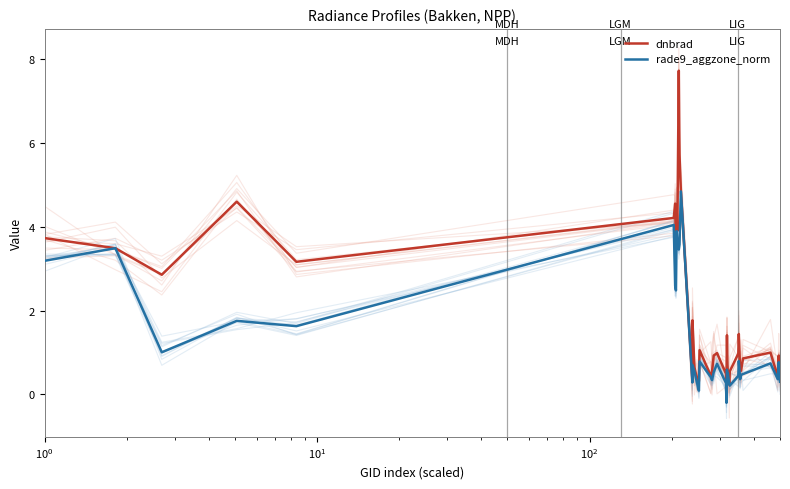

Reading left to right, what are all the values shown in this chart?

dnbrad: 3.7	3.5	2.9	4.6	3.2	4.2	4.5	3.5	4.4	3.9	7.7	5.7	4.8	0.3	1.8	0.6	0.4	0.3	1.1	0.4	0.5	0.9	1.0	0.5	0.2	1.4	0.7	0.5	0.2	0.6	1.0	1.4	0.6	0.6	0.9	1.0	0.4	0.9	0.7	0.4
rade9_aggzone_norm: 3.2	3.5	1.0	1.8	1.6	4.0	2.6	2.5	3.9	3.7	3.5	3.6	4.8	0.3	0.7	0.6	0.3	0.1	0.8	0.4	0.3	0.5	0.7	0.3	-0.2	0.6	0.4	0.5	0.2	0.2	0.4	0.8	0.4	0.5	0.5	0.7	0.4	0.8	0.5	0.3